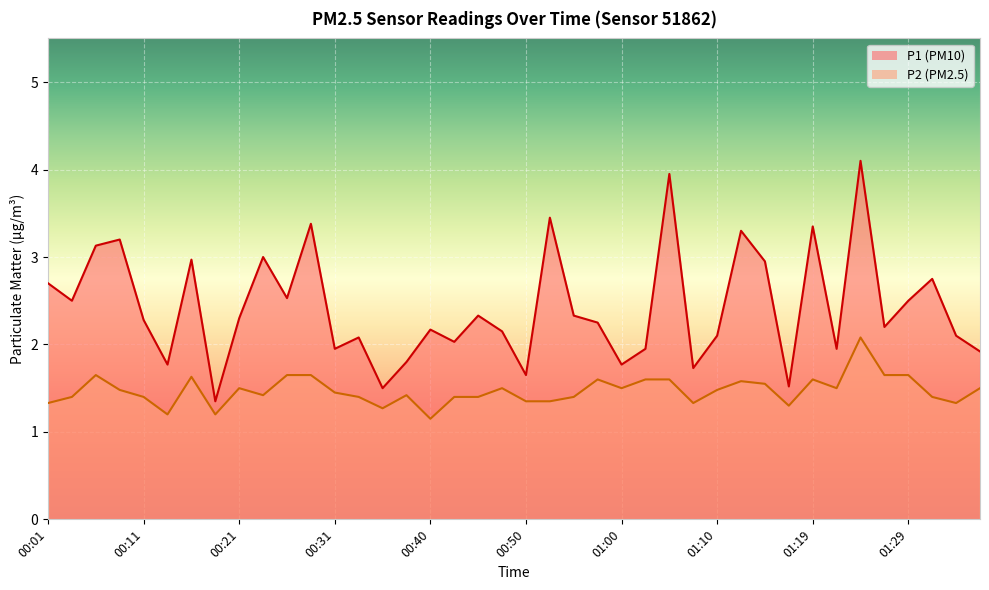

What is the sum of all P1 values?

96.9